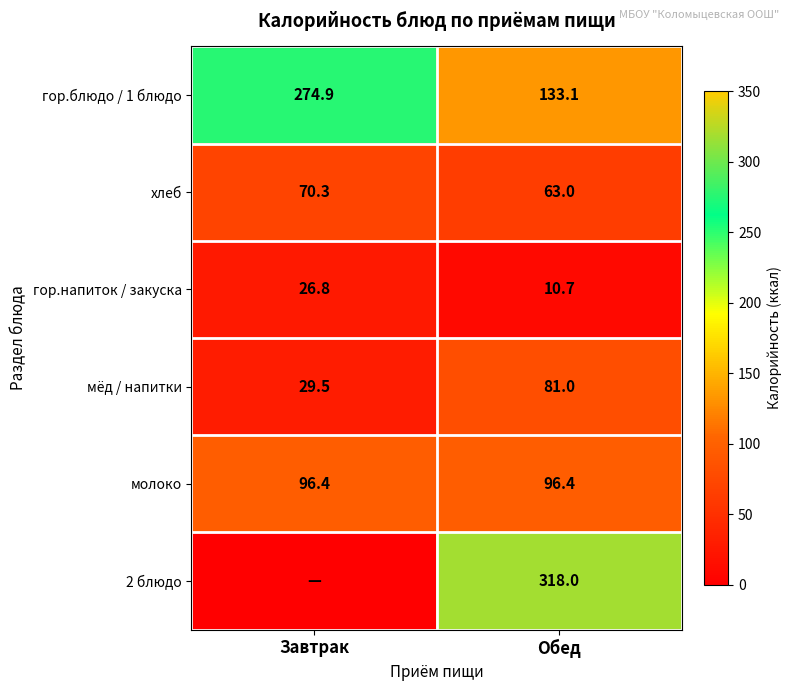

The value of 2 блюдо at Обед is 175.1. True or false?

False